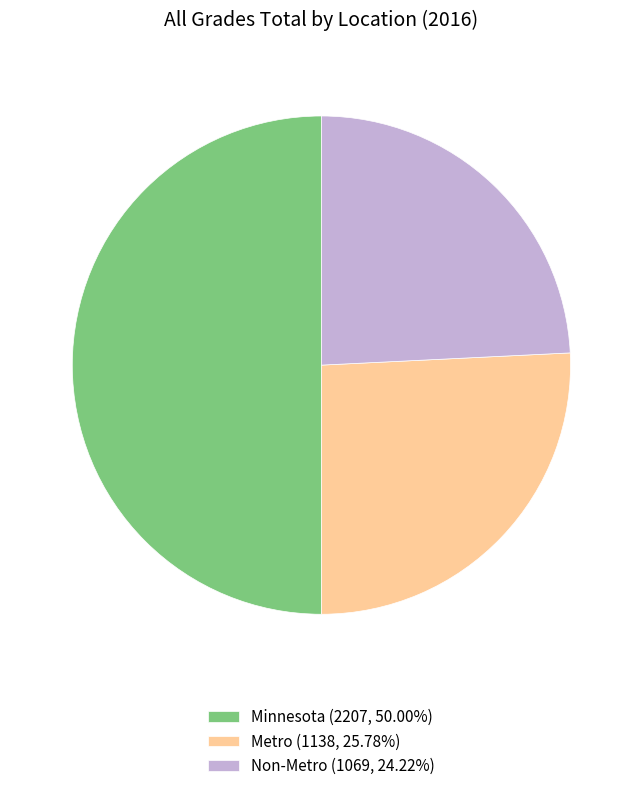

Approximately how many times larger is the value at Metro compared to Non-Metro?

1.1